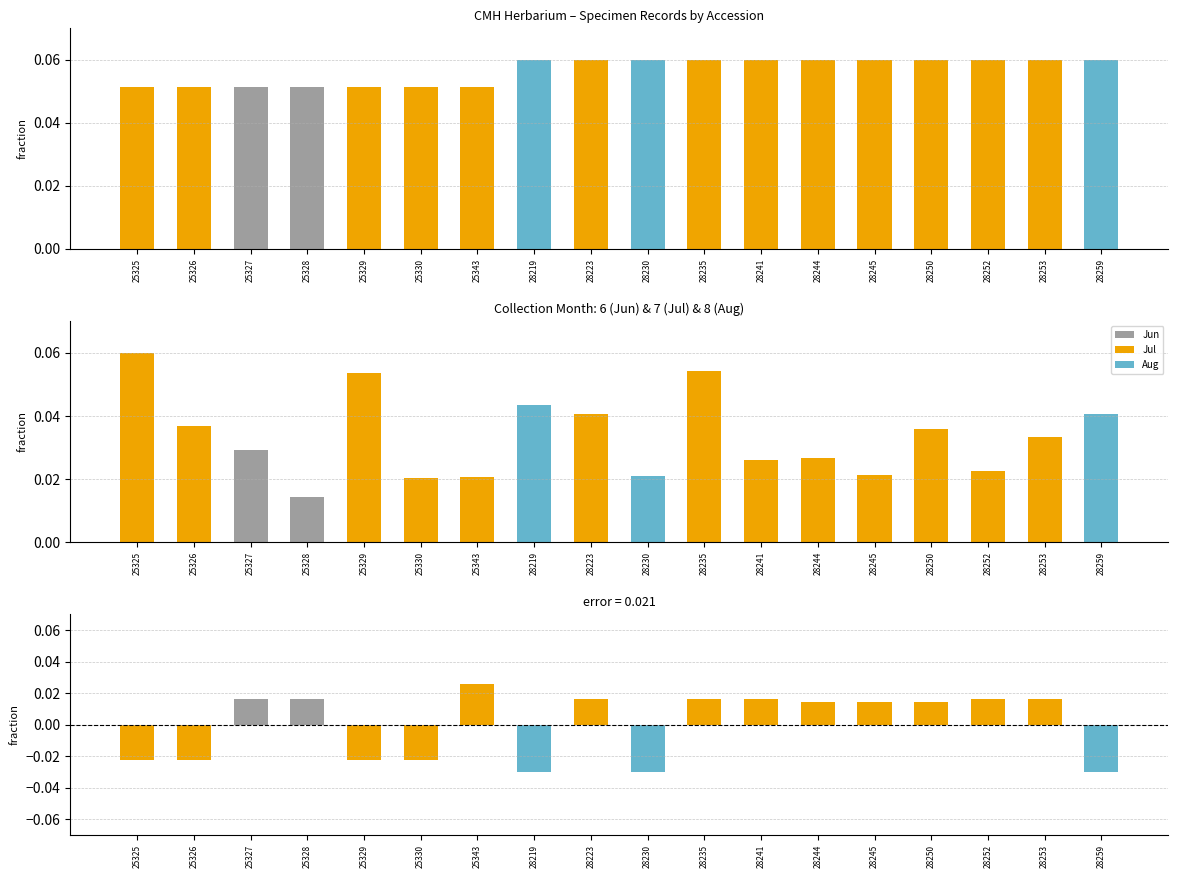

Does the chart contain stacked bars?

No